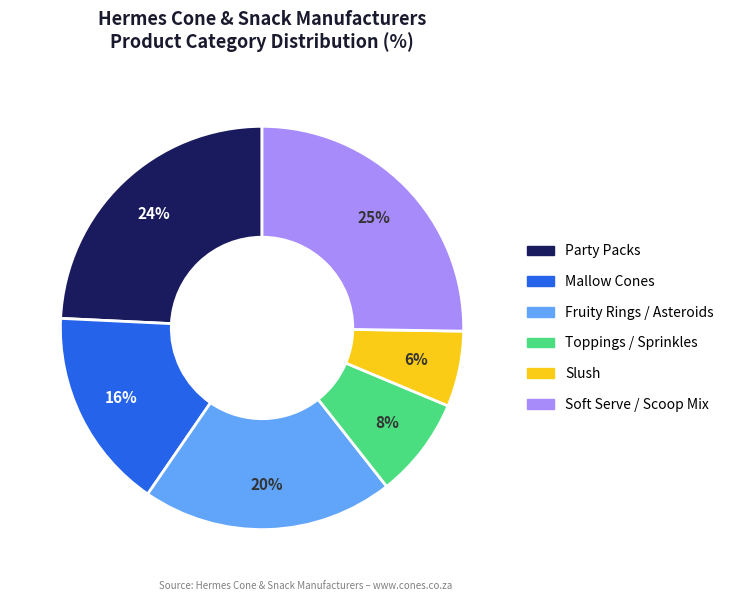

Approximately how many times larger is the value at Soft Serve / Scoop Mix compared to Slush?

4.2